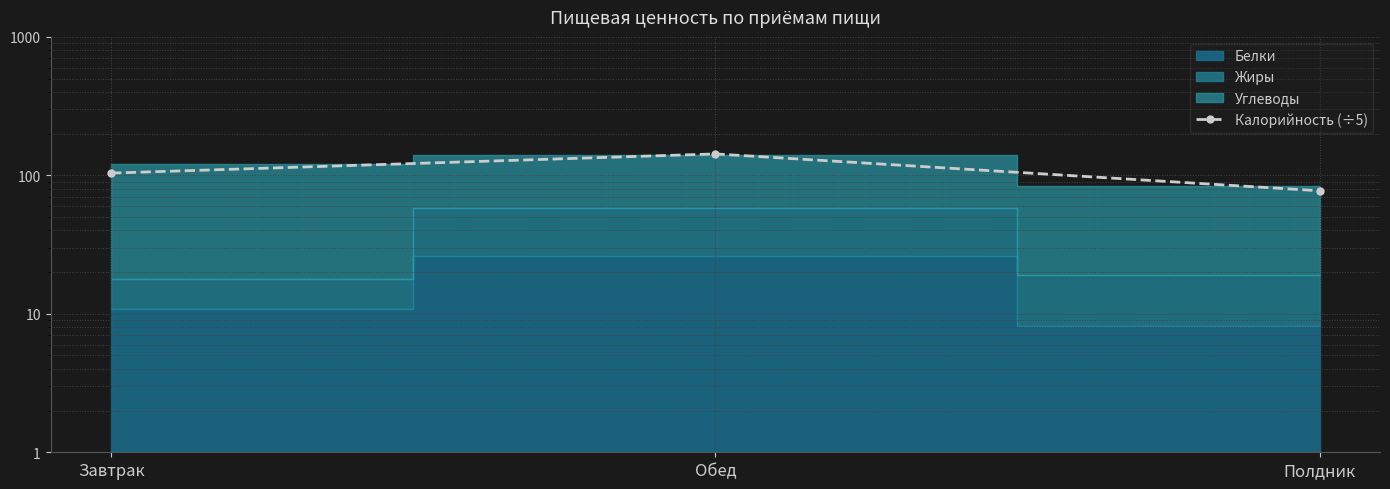

What is the difference between the values at Завтрак and Обед?

39.0